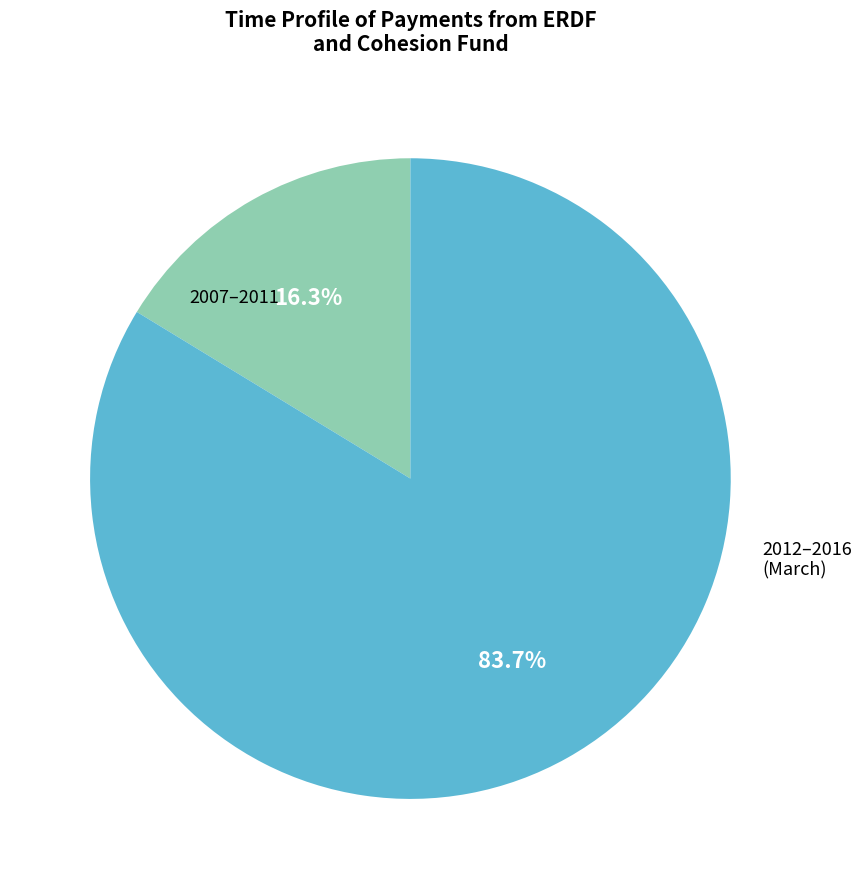

Combined, what portion of the pie is 2012–2016 (March) and 2007–2011?

100.0%